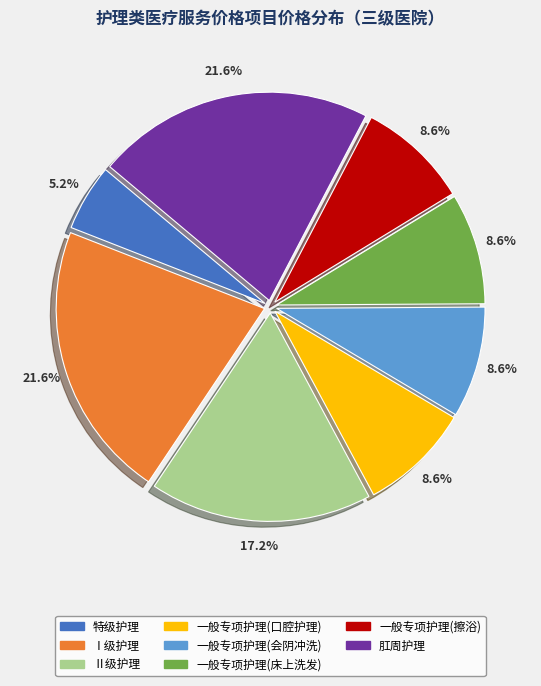

What percentage is the 一般专项护理(口腔护理) slice, to the nearest percent?

9%